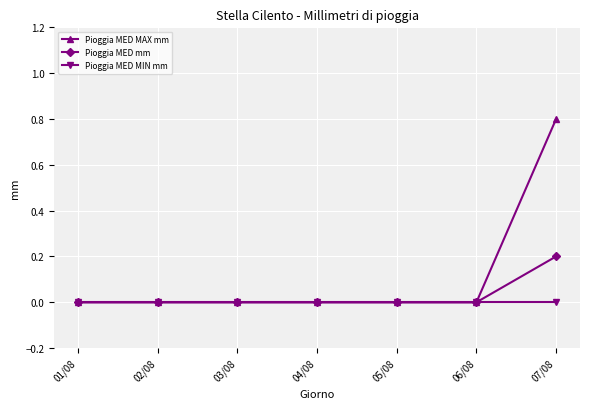

Is it true that Pioggia MED MAX mm equals 0.0 at 04/08?

True